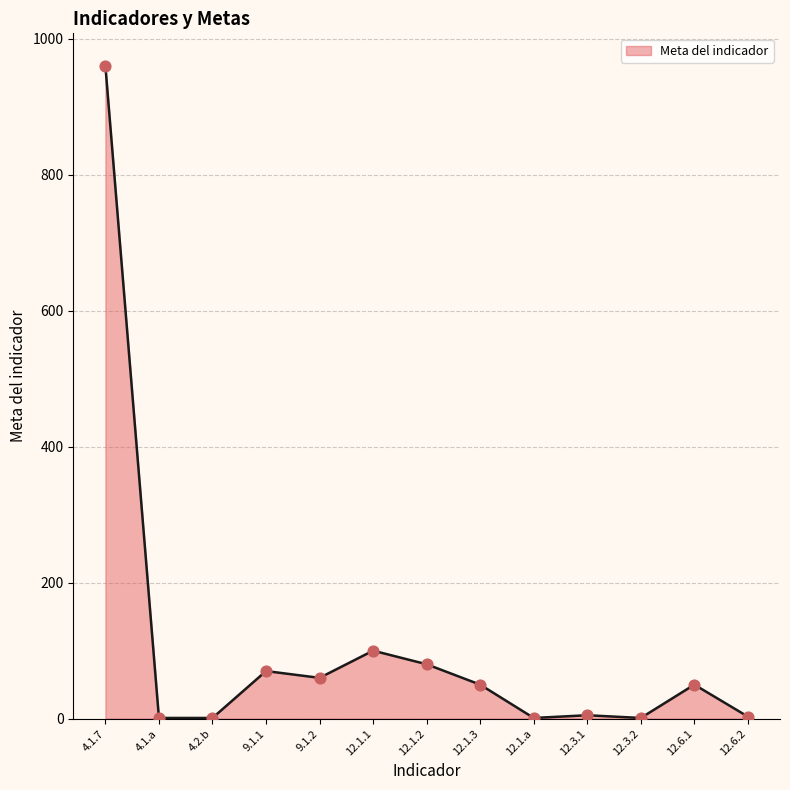

What is the change in value from 4.1.7 to 12.6.1?

-910